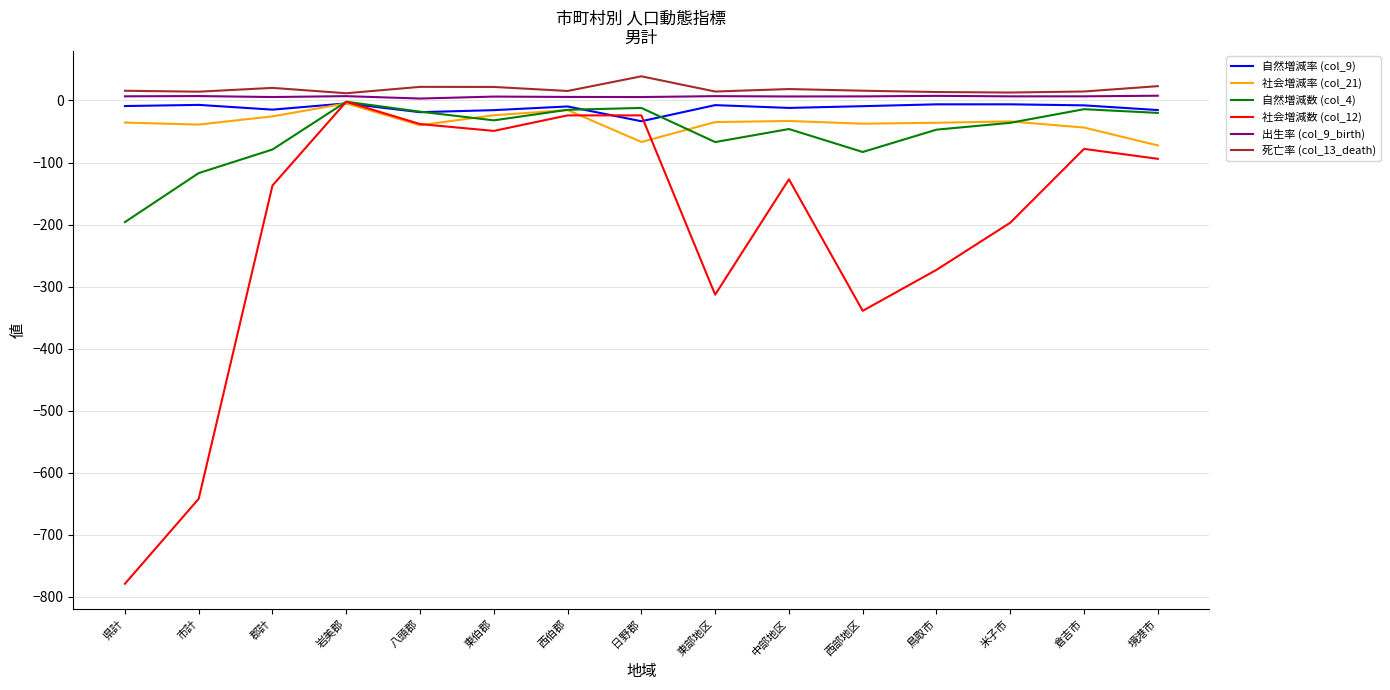

True or false: 出生率 (col_9_birth) and 自然増減率 (col_9) cross at least once.

False